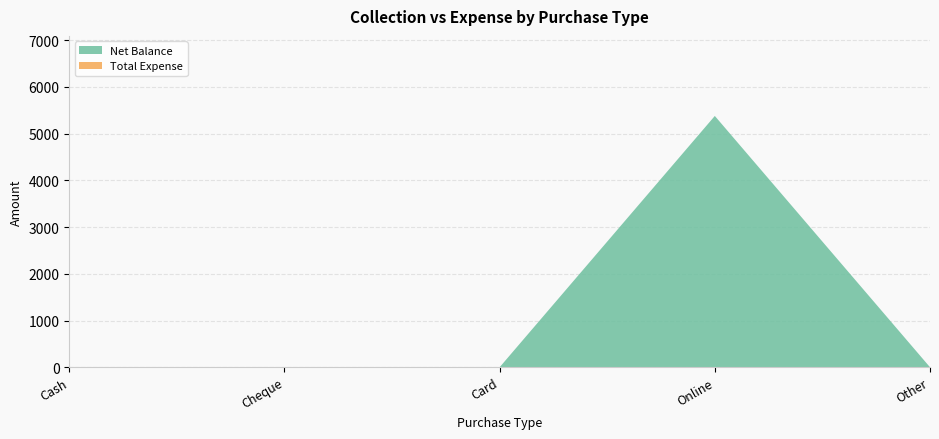

Reading left to right, extract all data points from this chart.

Net Balance: Cash=0	Cheque=0	Card=0	Online=5380	Other=0
Total Expense: Cash=0	Cheque=0	Card=0	Online=0	Other=0